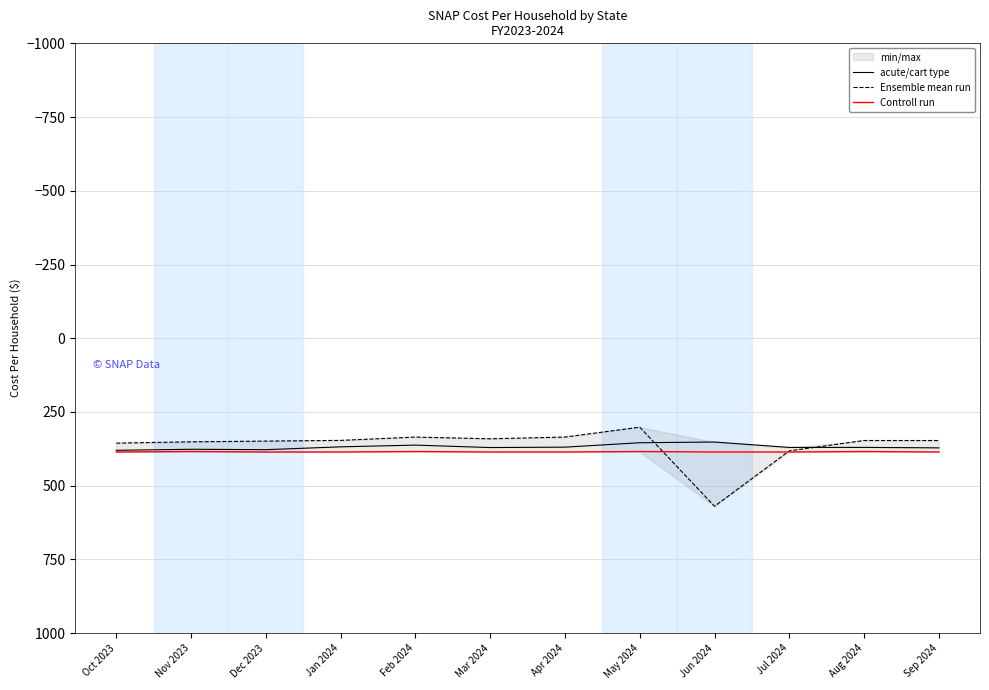

What is the spread (max minus min) of values at Jun 2024?

217.9